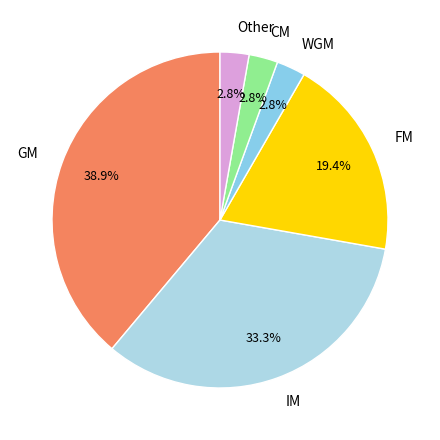

Count the number of slices in the pie.

6